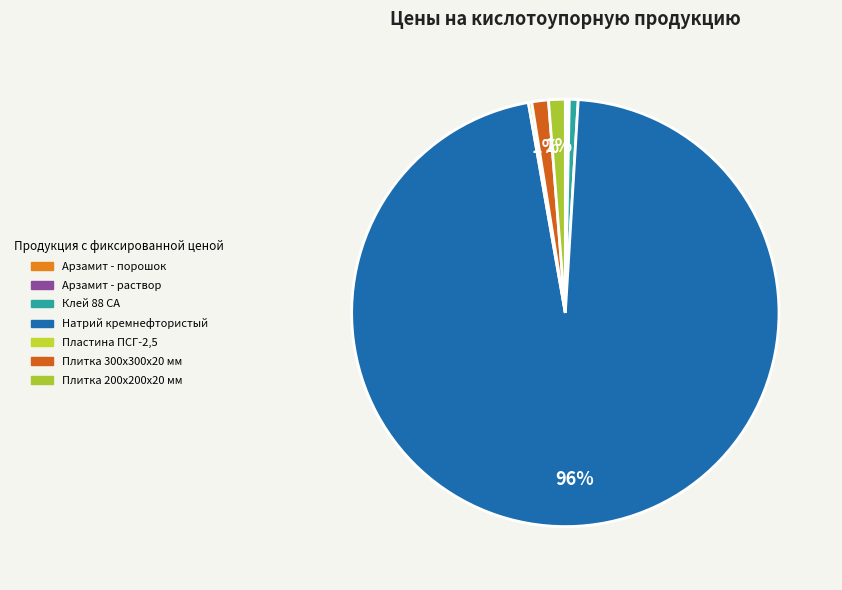

What is the majority slice?

Натрий кремнефтористый